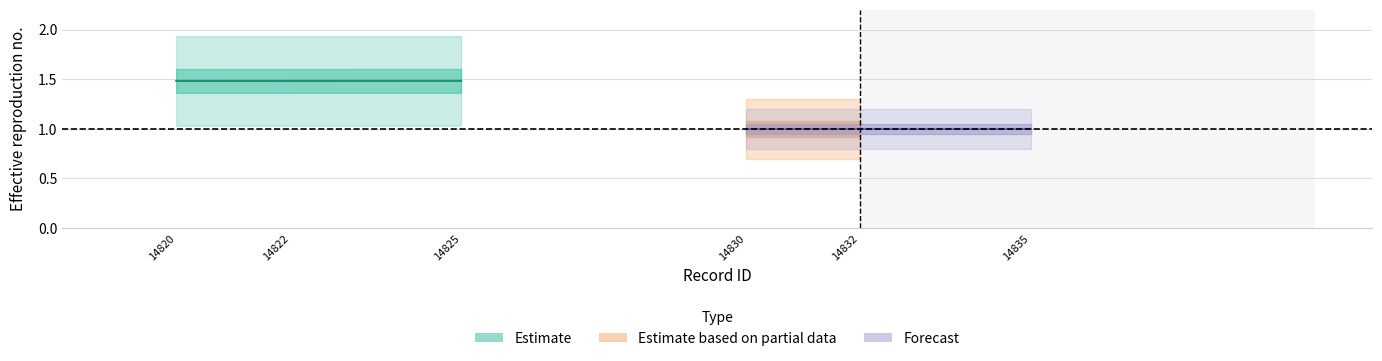

What value does the data have at 14822?

1.5